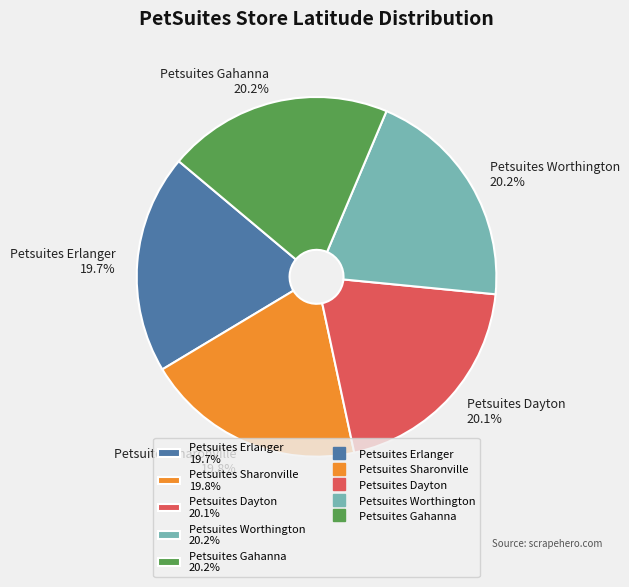

What percentage is NOT represented by Petsuites Gahanna?

79.8%